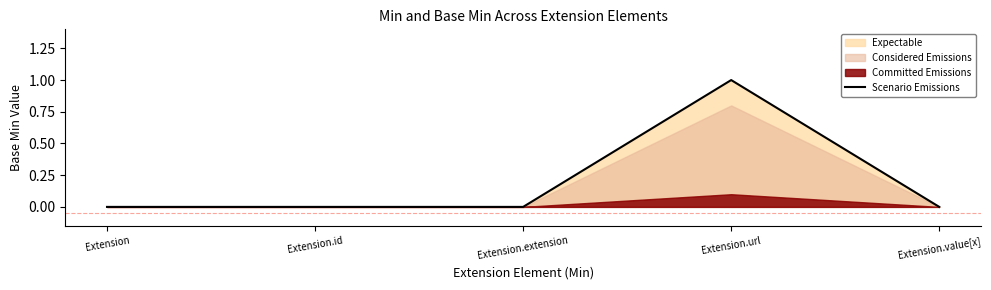

How many points are higher than both their immediate neighbors (excluding endpoints)?

1